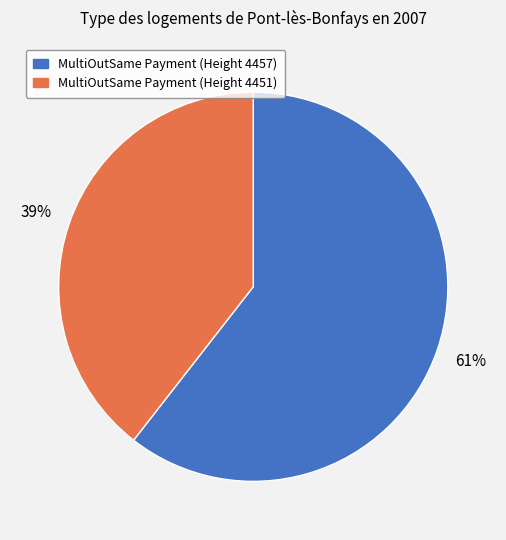

To the nearest percent, what portion does MultiOutSame Payment (Height 4451) represent?

39%